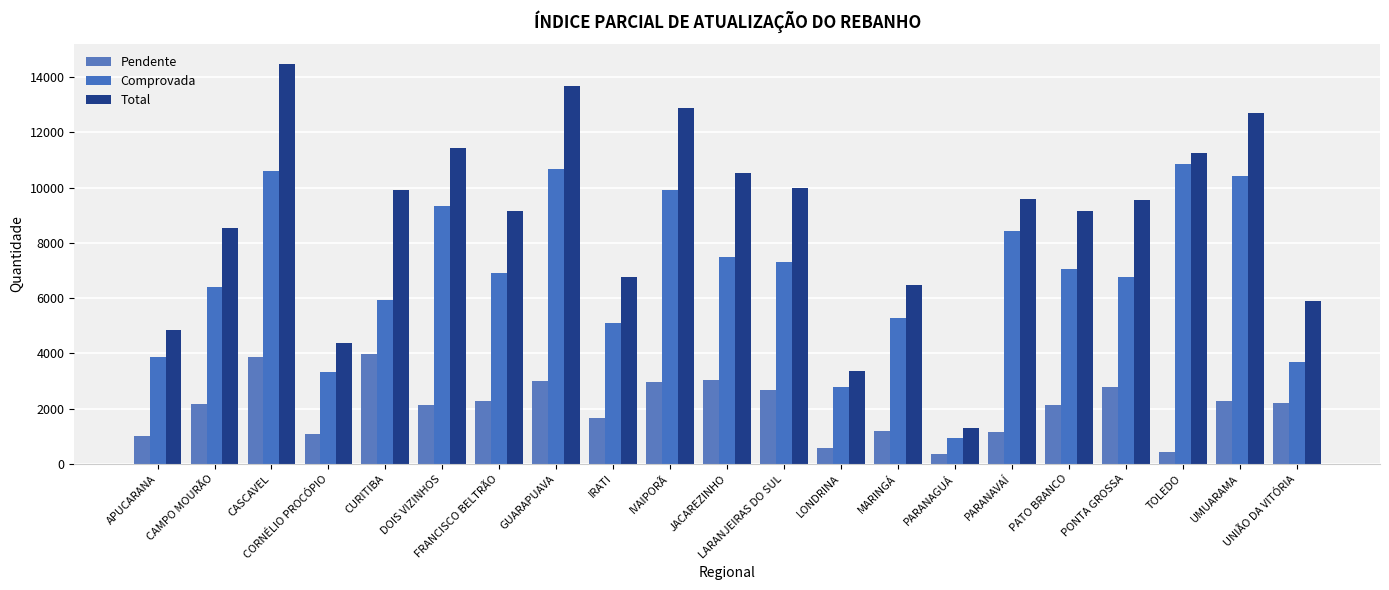

List the labels in order of Comprovada value, largest first.

TOLEDO, GUARAPUAVA, CASCAVEL, UMUARAMA, IVAIPORÃ, DOIS VIZINHOS, PARANAVAÍ, JACAREZINHO, LARANJEIRAS DO SUL, PATO BRANCO, FRANCISCO BELTRÃO, PONTA GROSSA, CAMPO MOURÃO, CURITIBA, MARINGÁ, IRATI, APUCARANA, UNIÃO DA VITÓRIA, CORNÉLIO PROCÓPIO, LONDRINA, PARANAGUÁ